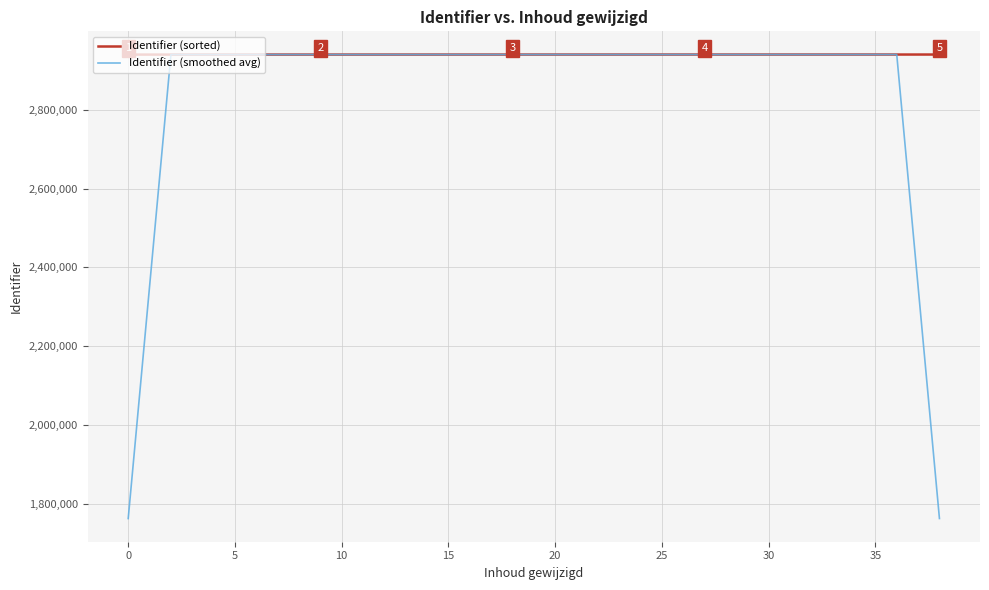

Which series has the largest total across all categories?

Identifier (sorted)